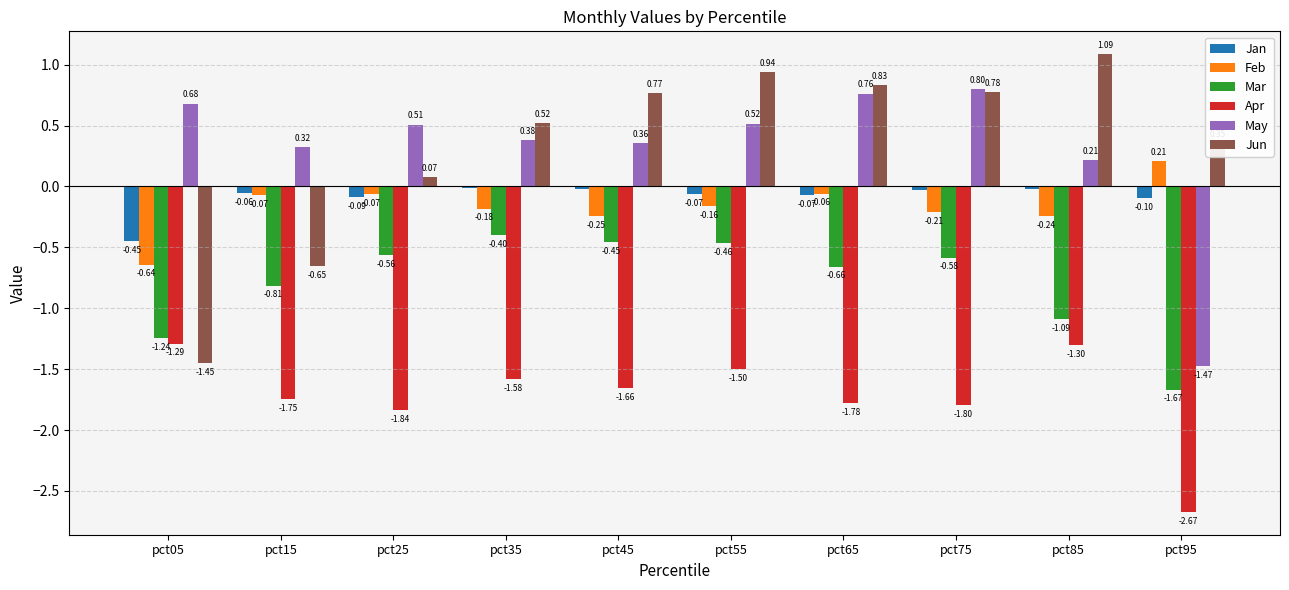

Which series has the widest spread of values?

Jun